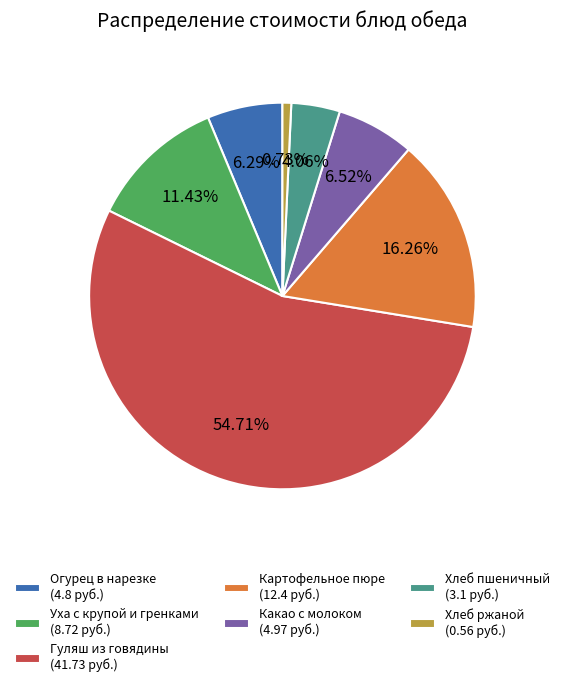

Is it true that Какао с молоком is 7% of the pie?

True